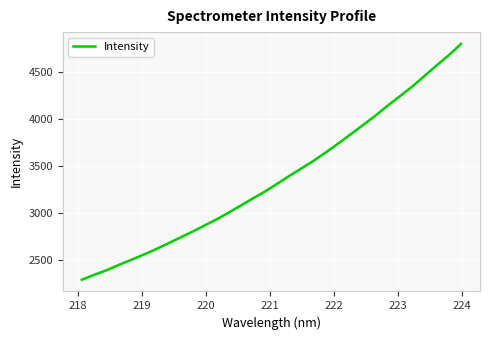

What is the sum of all values?

107952.9